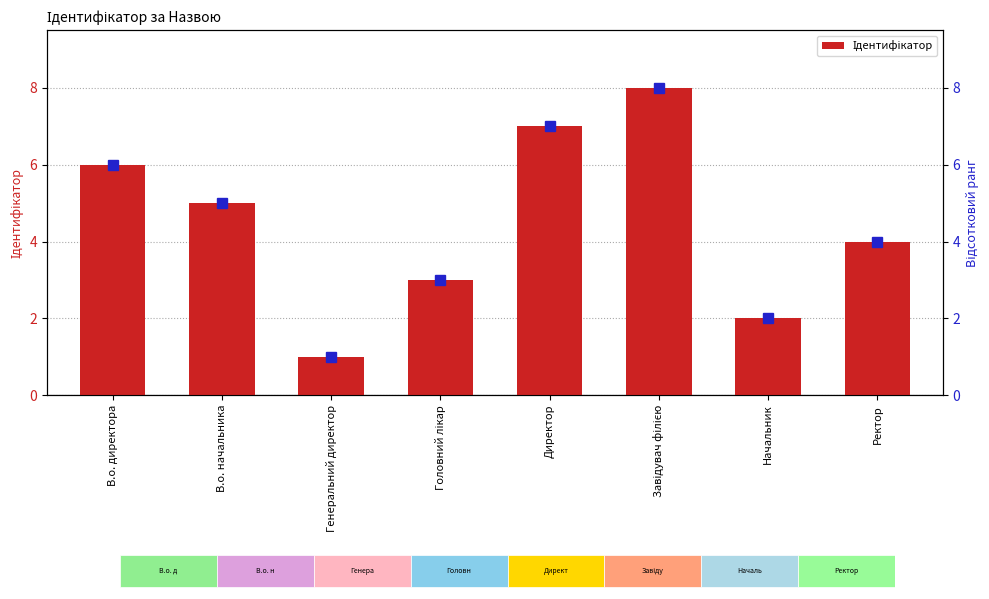

What is the ratio of the value at В.о. директора to the value at Завідувач філією?

0.8